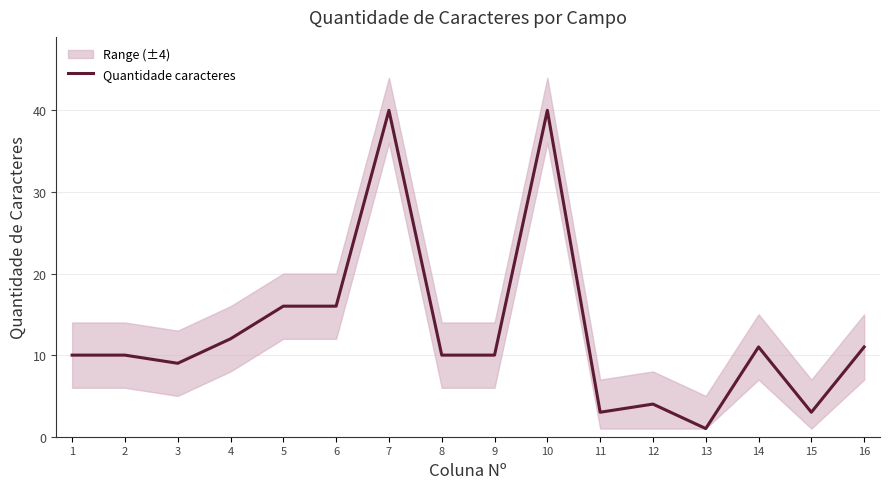

Which label corresponds to the largest value in the chart?

7